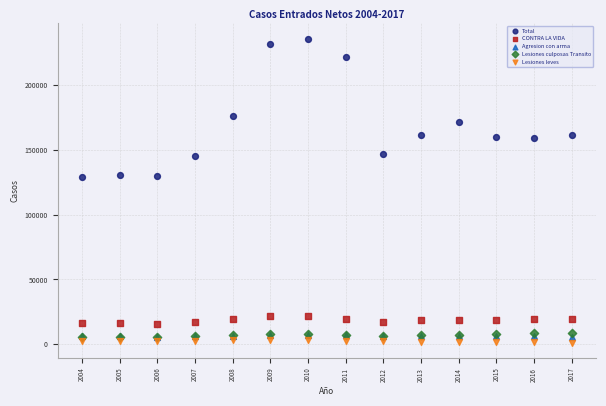

Which series contains the lowest Y value?

Lesiones leves